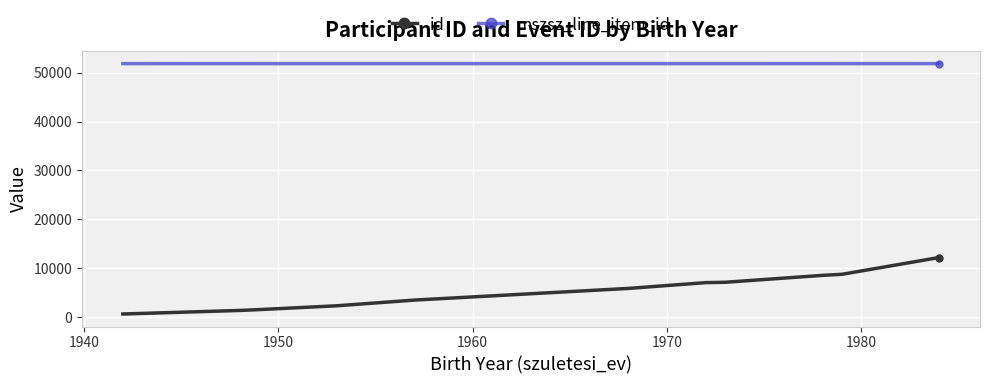

What is the highest value of the mszsz_line_item_id series?

51863.0